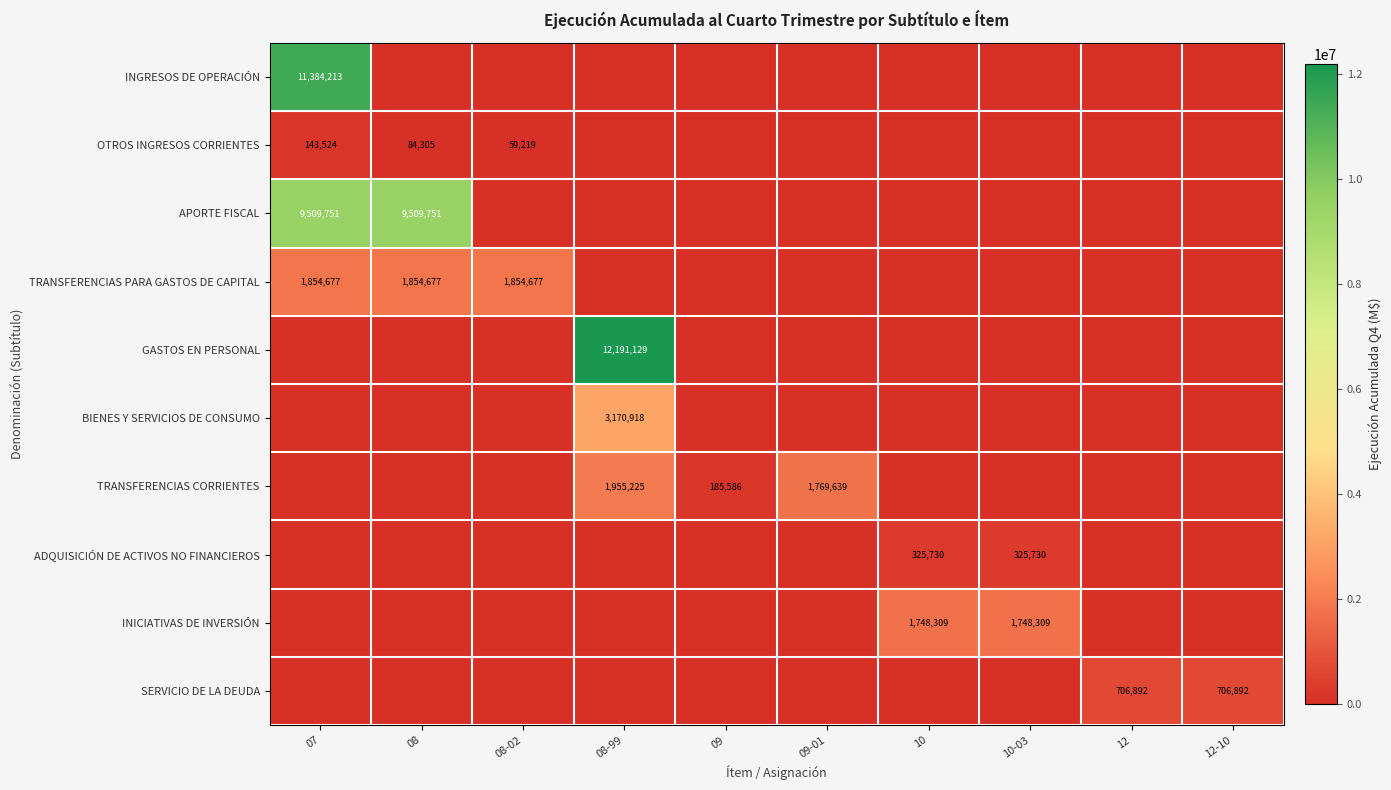

Is it true that ADQUISICIÓN DE ACTIVOS NO FINANCIEROS equals 325730 at 10-03?

True